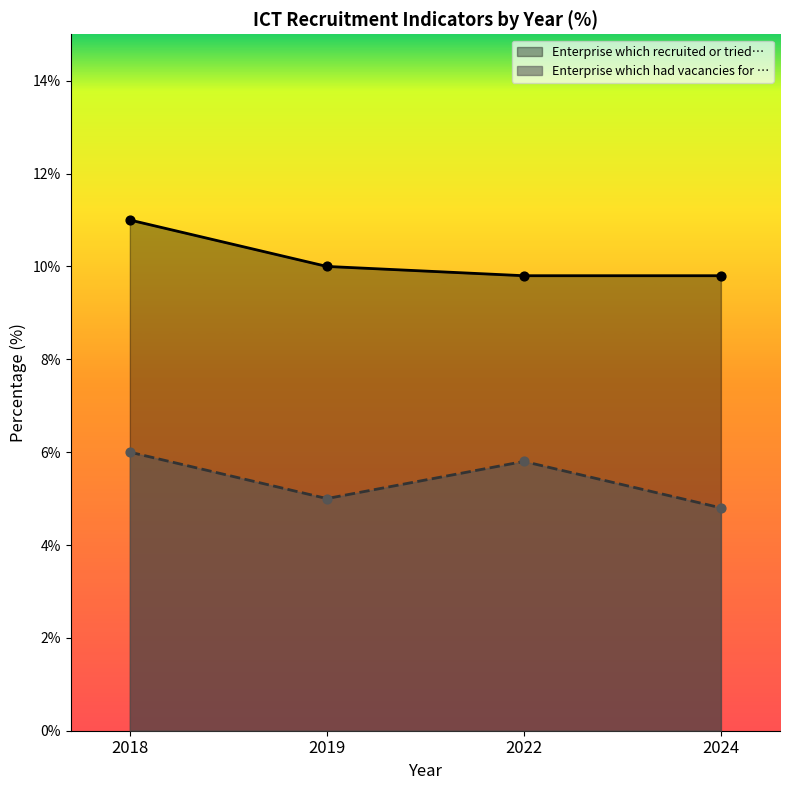

Which series has the largest total across all categories?

Enterprise which recruited or tried to